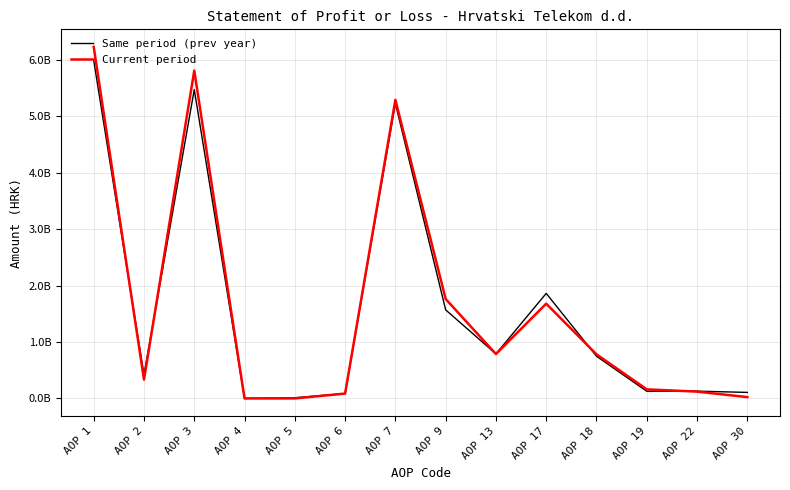

Is this an area chart (filled region under the line)?

No